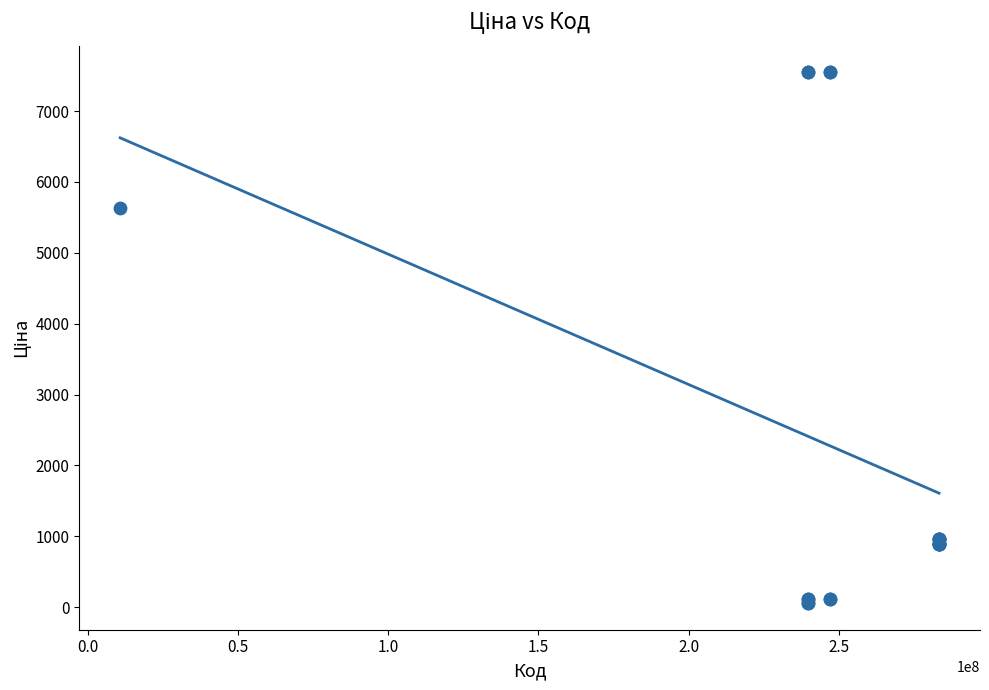

What Y value in the scatter plot is closest to 3801?

5636.0